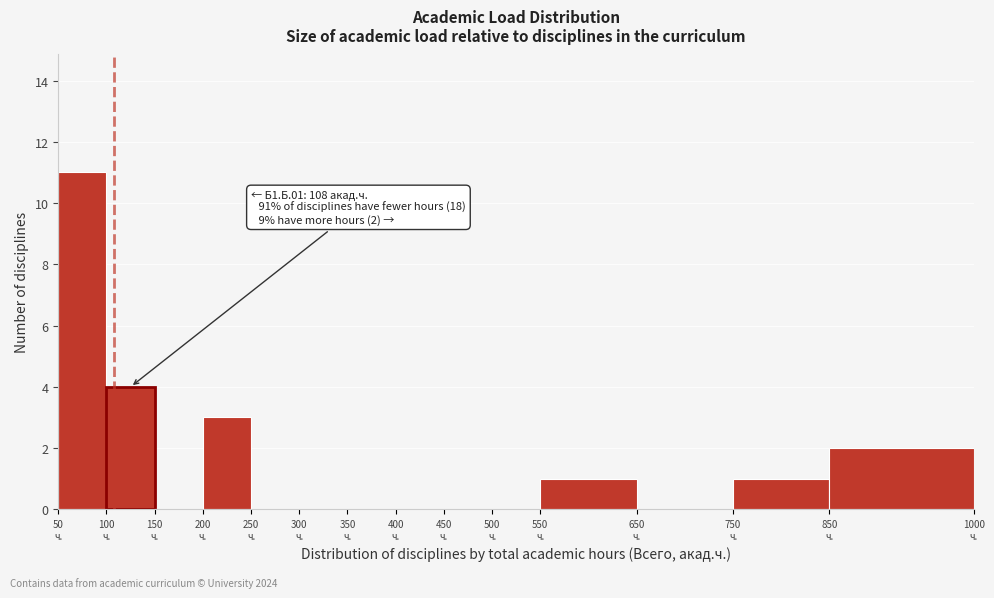

Which range on the x-axis has the tallest bar?

50 to 100